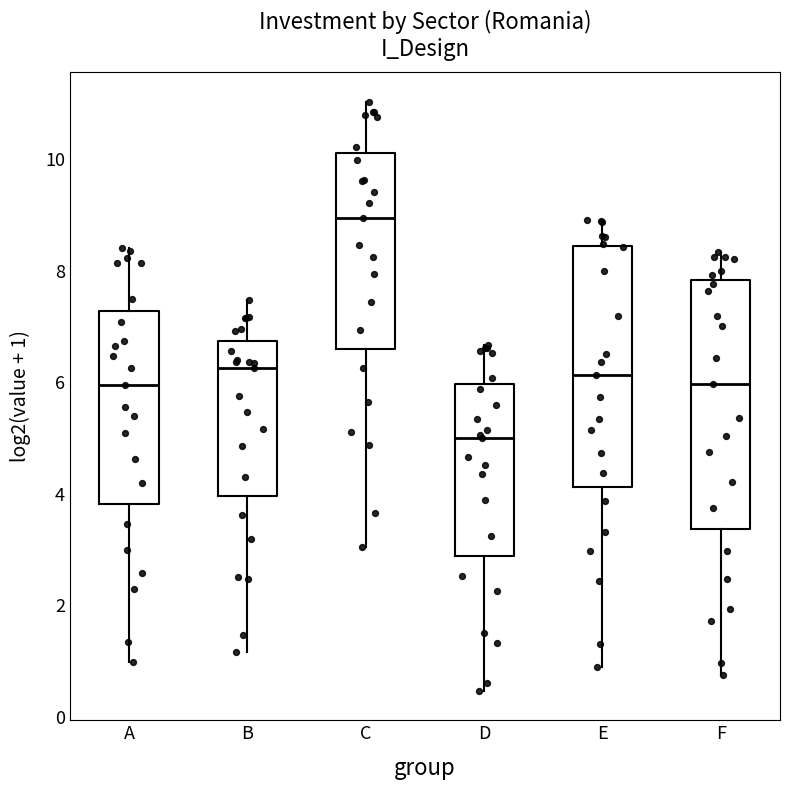

Which box has the highest median line?

C